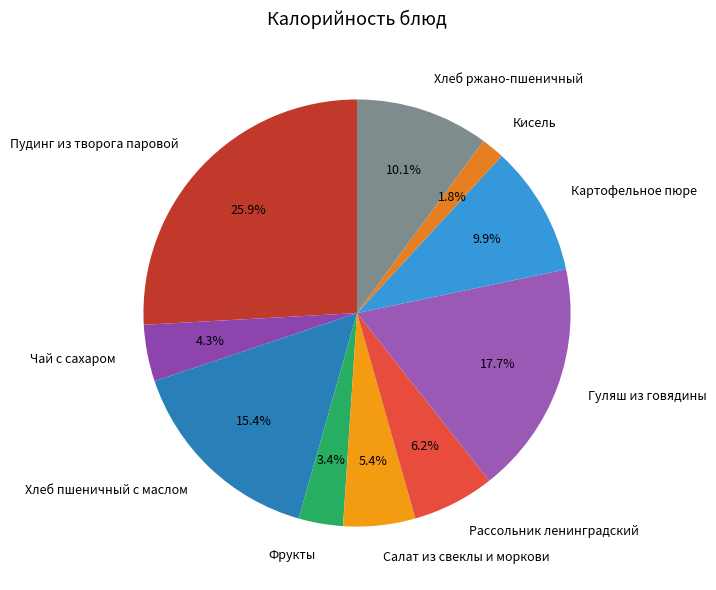

Between Фрукты and Пудинг из творога паровой, which is larger?

Пудинг из творога паровой